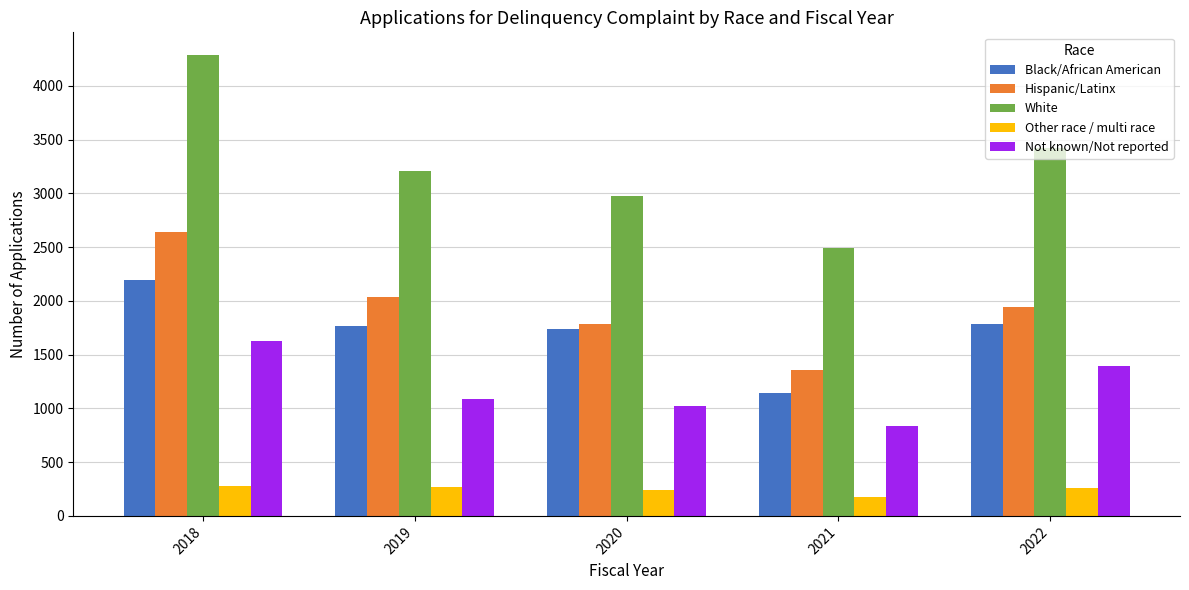

What is the minimum value shown in the chart?

179